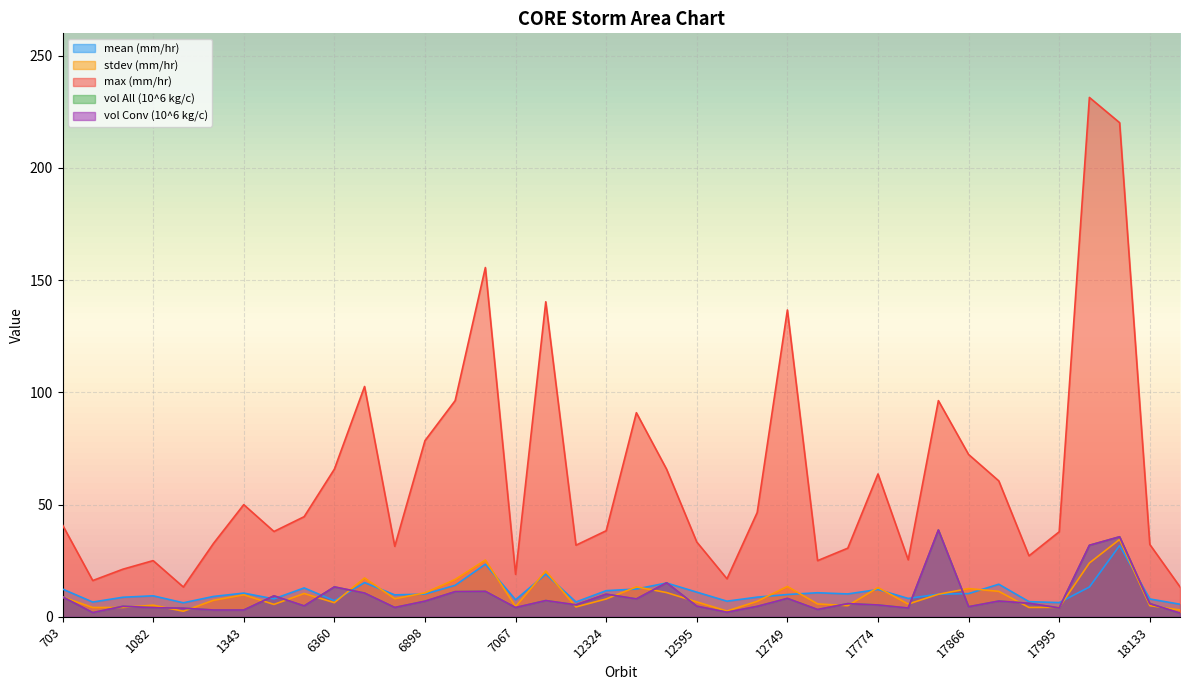

What is the sum of the vol Conv (10^6 kg/c) values at 6462 and 12503?

12.1